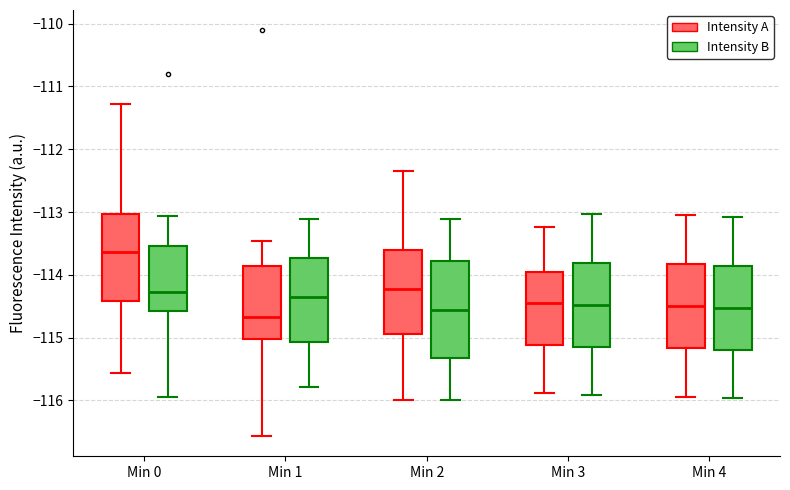

Which box's median line is the highest?

Min 0 (Intensity A)